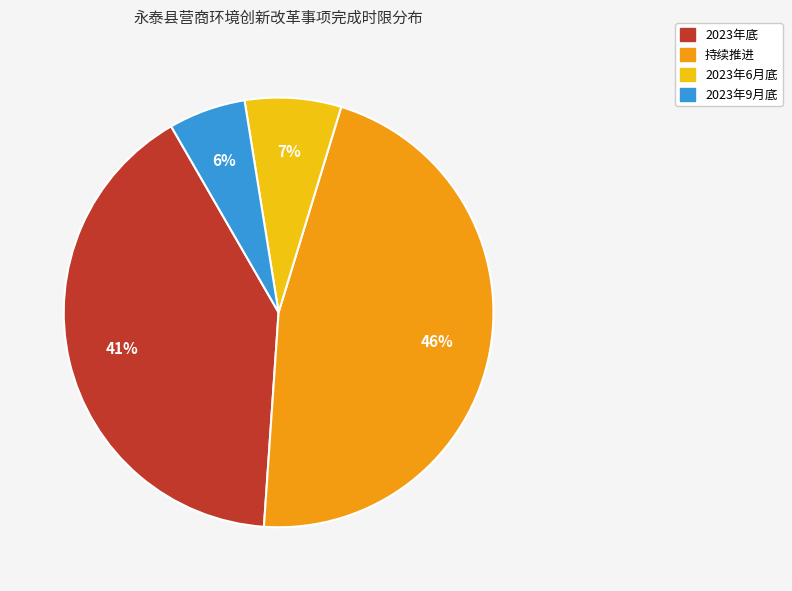

Between 持续推进 and 2023年底, which is larger?

持续推进